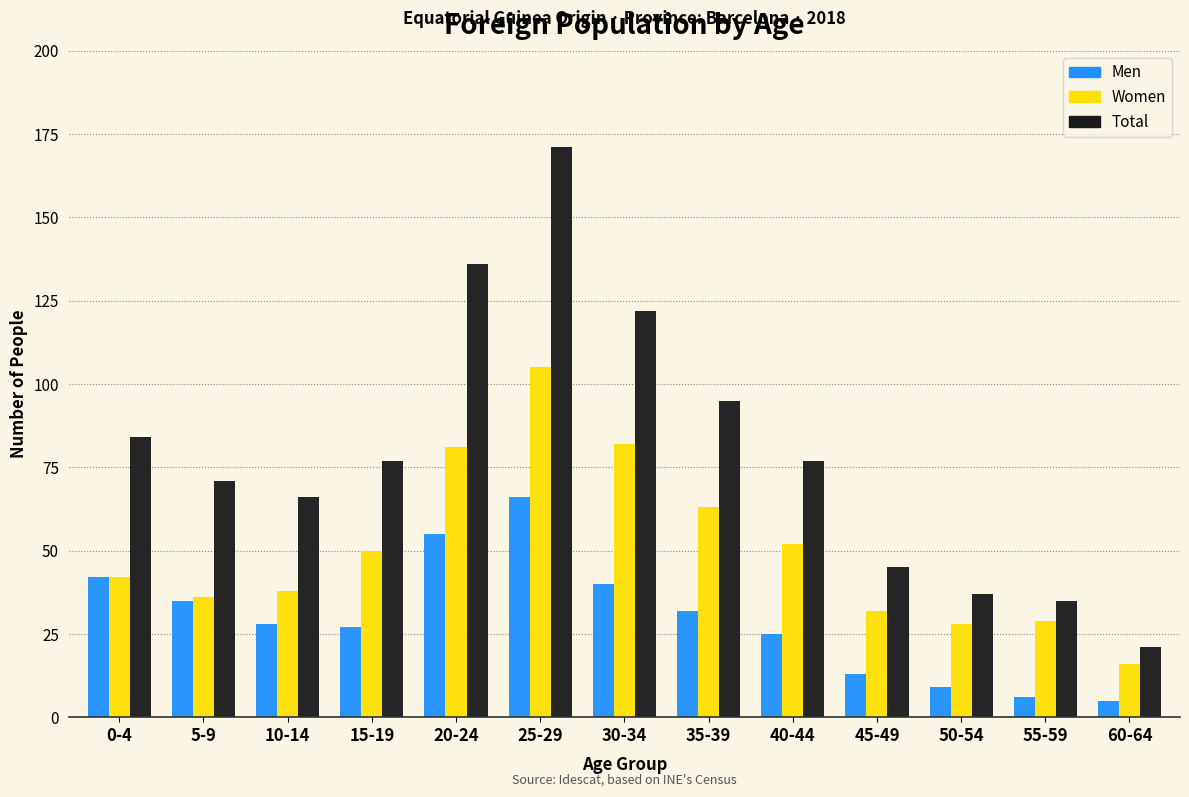

At which category is the sum across all series the highest?

25-29